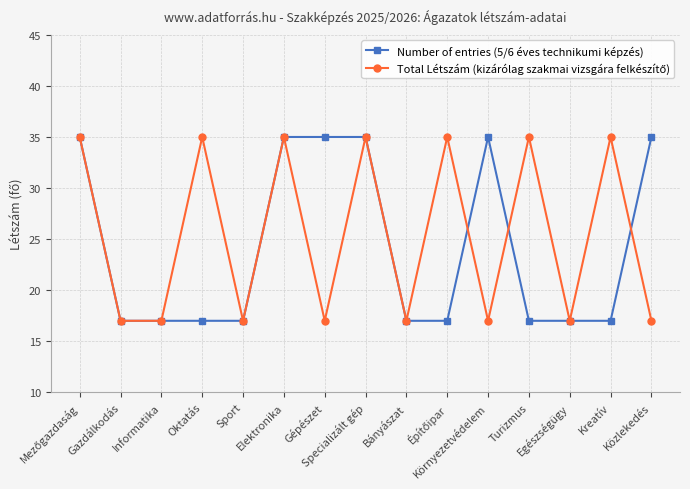

What is the greatest value displayed?

35